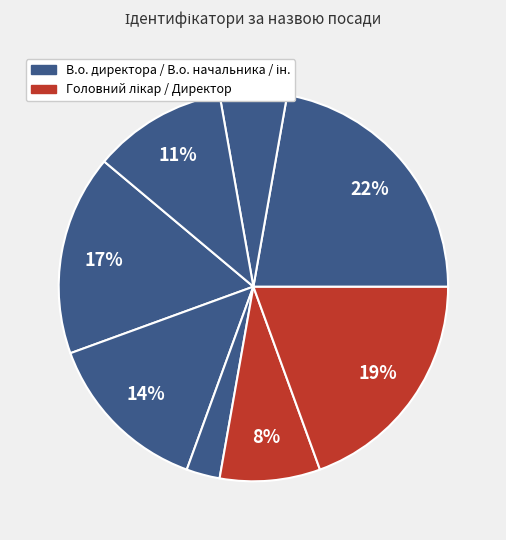

How many segments does this pie chart have?

8